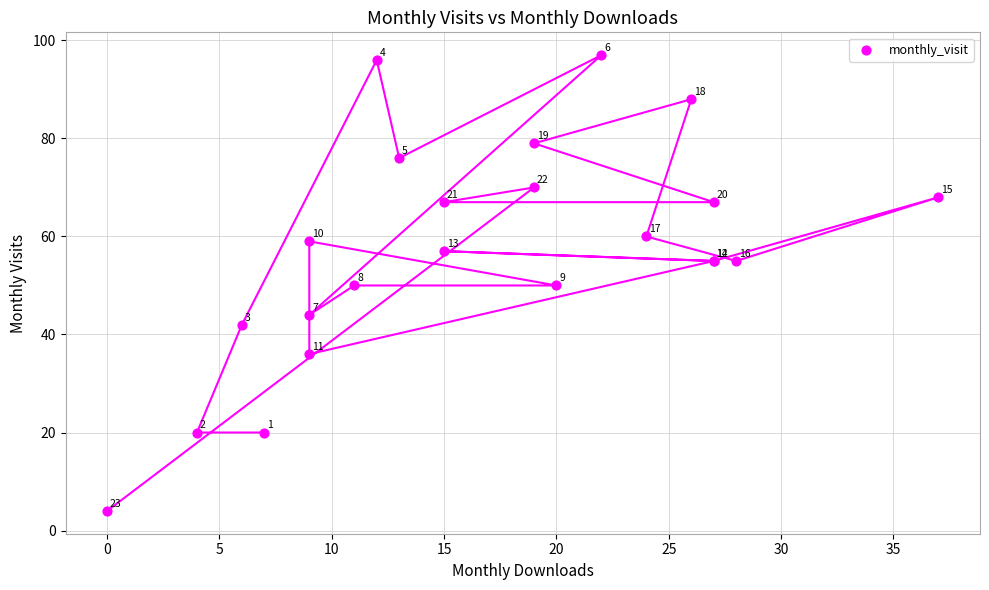

What Y value in the scatter plot is closest to 50?

50